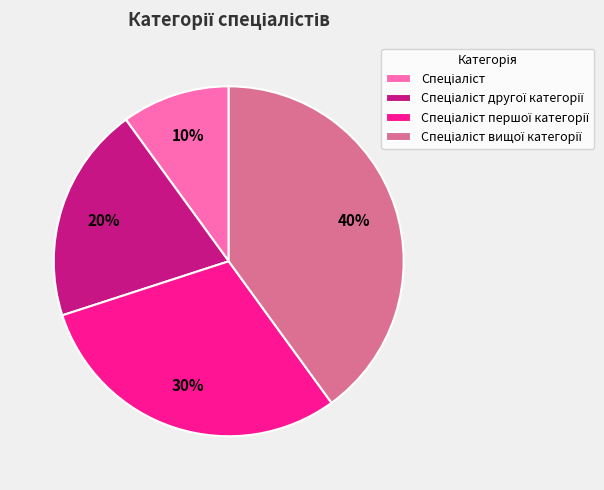

To the nearest percent, what is the average slice percentage?

25%